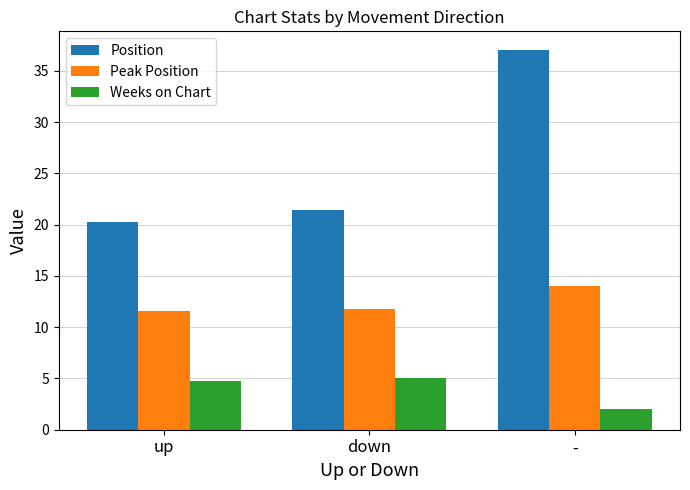

What are all the series names shown in the legend?

Position, Peak Position, Weeks on Chart